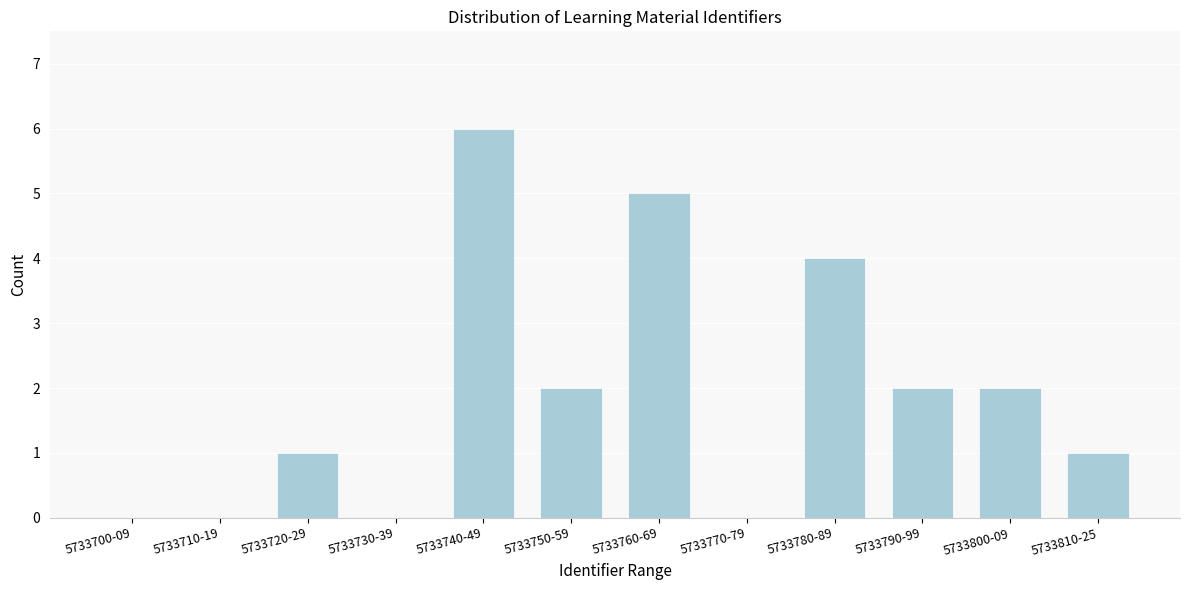

Reading left to right, transcribe all the data shown in this chart.

5733700-09=0	5733710-19=0	5733720-29=1	5733730-39=0	5733740-49=6	5733750-59=2	5733760-69=5	5733770-79=0	5733780-89=4	5733790-99=2	5733800-09=2	5733810-25=1